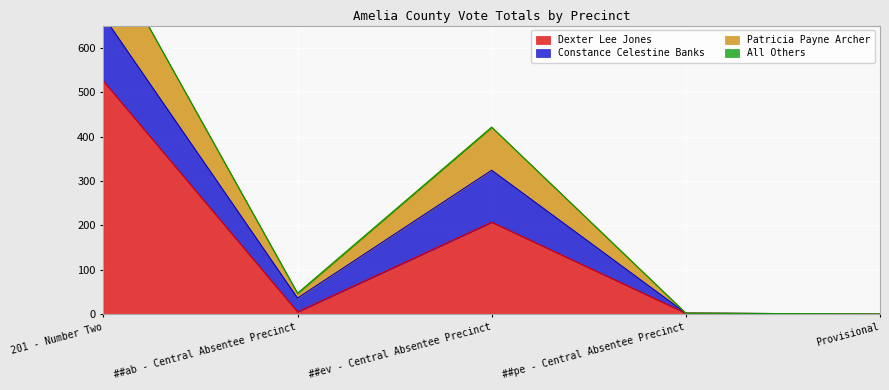

What position from the left is 201 - Number Two?

1